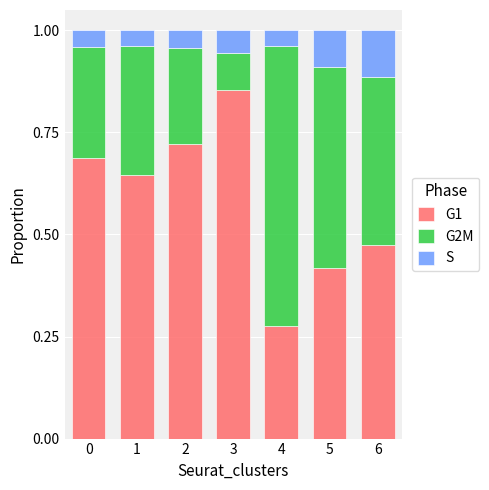

What is the sum of the G1 values at 3 and 5?

1.3